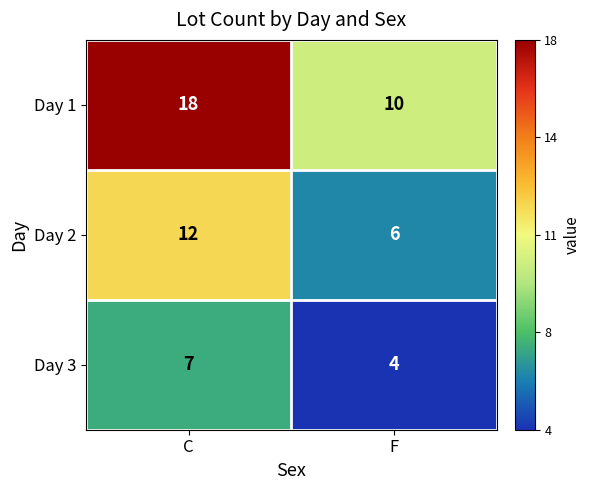

The Day 3 series shows 10 at C. True or false?

False